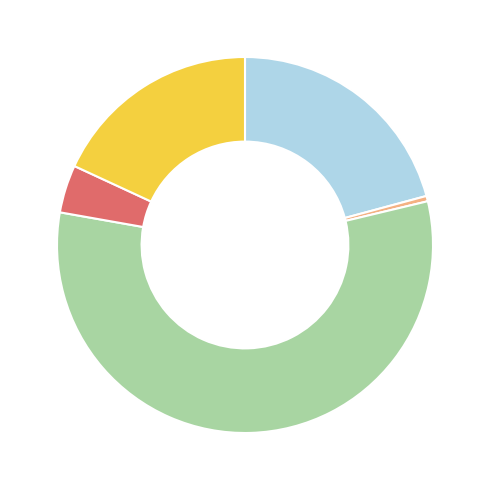

Rank the categories by value from highest to lowest.

Cerrillos, Buin, Colina, Cerro Navia, Calera de Tango